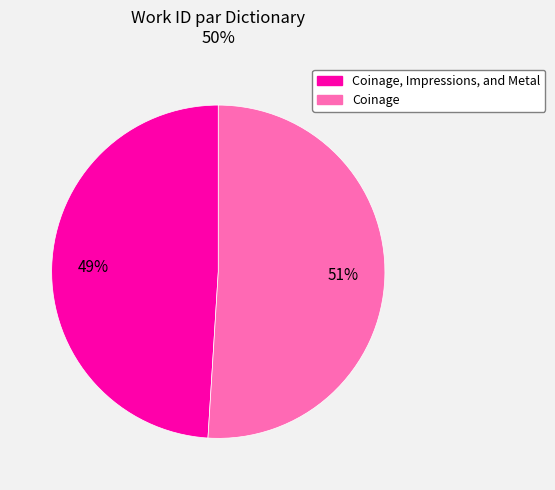

To the nearest percent, what is the difference between the largest and smallest slice percentages?

2%